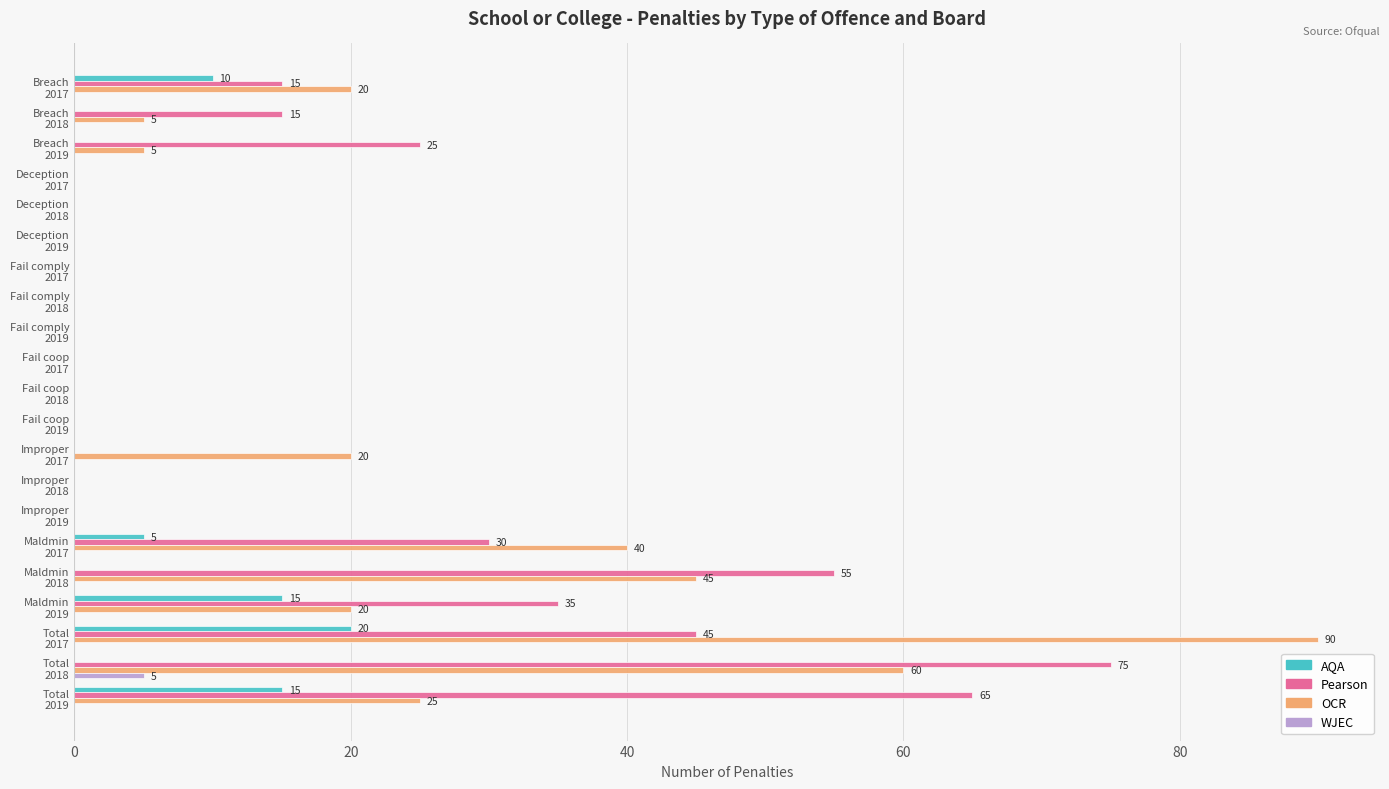

What is the maximum value shown in the chart?

90